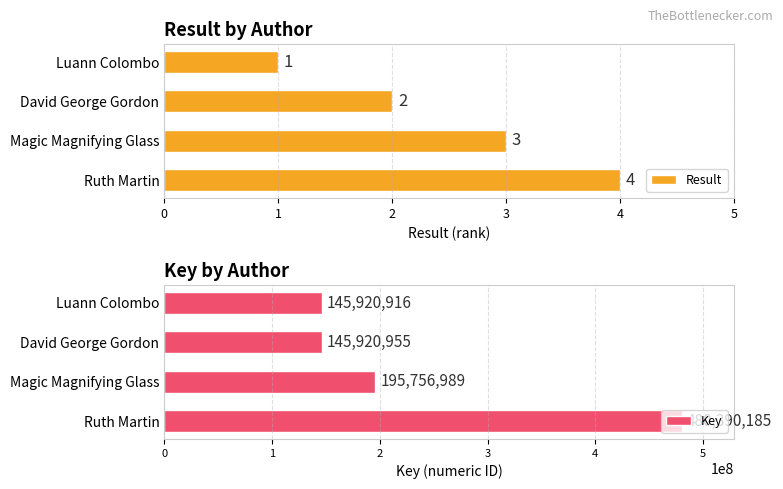

How many data points in Key are less than 195756989?

2